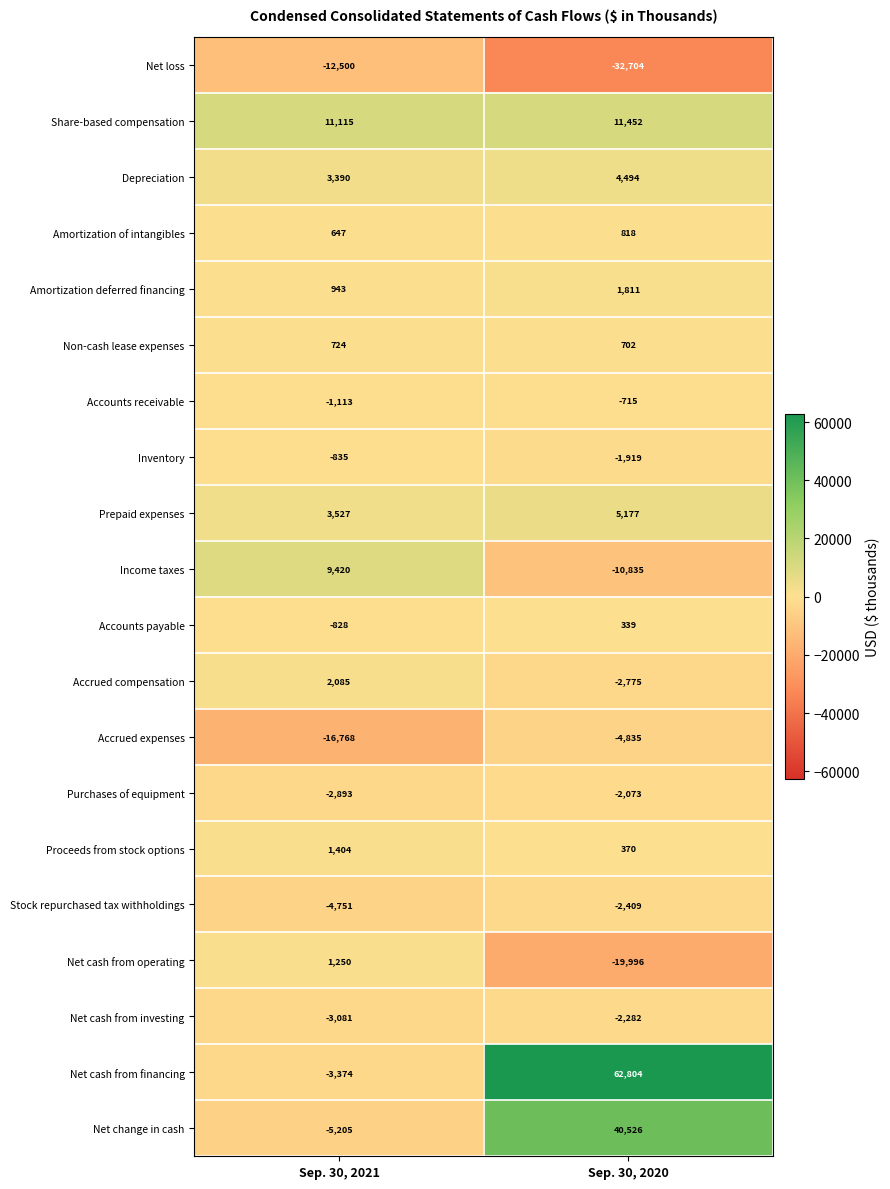

What is the average value of the Purchases of equipment series?

-2483